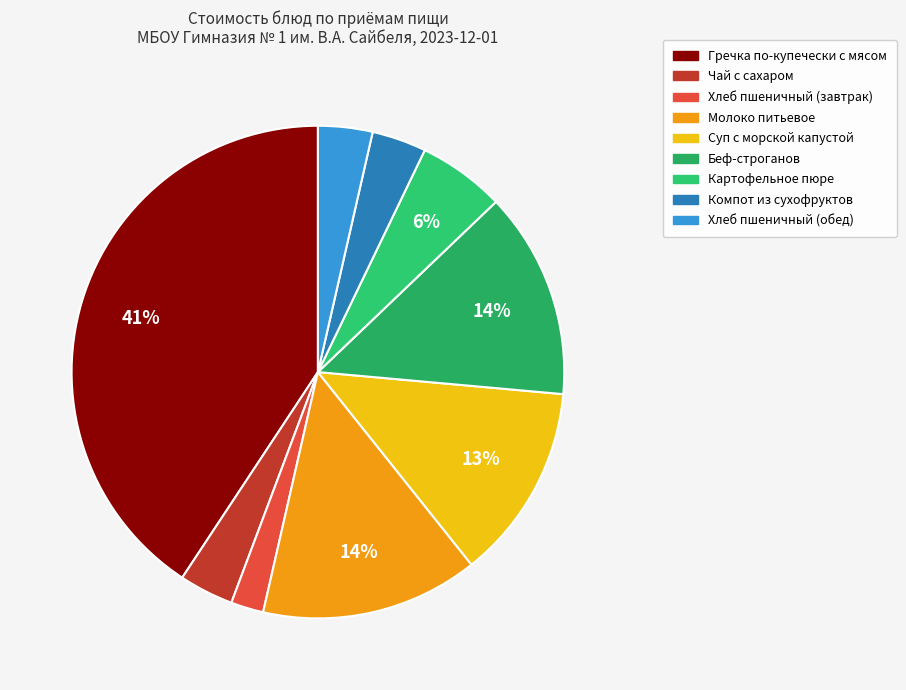

Does any single category account for the majority?

No